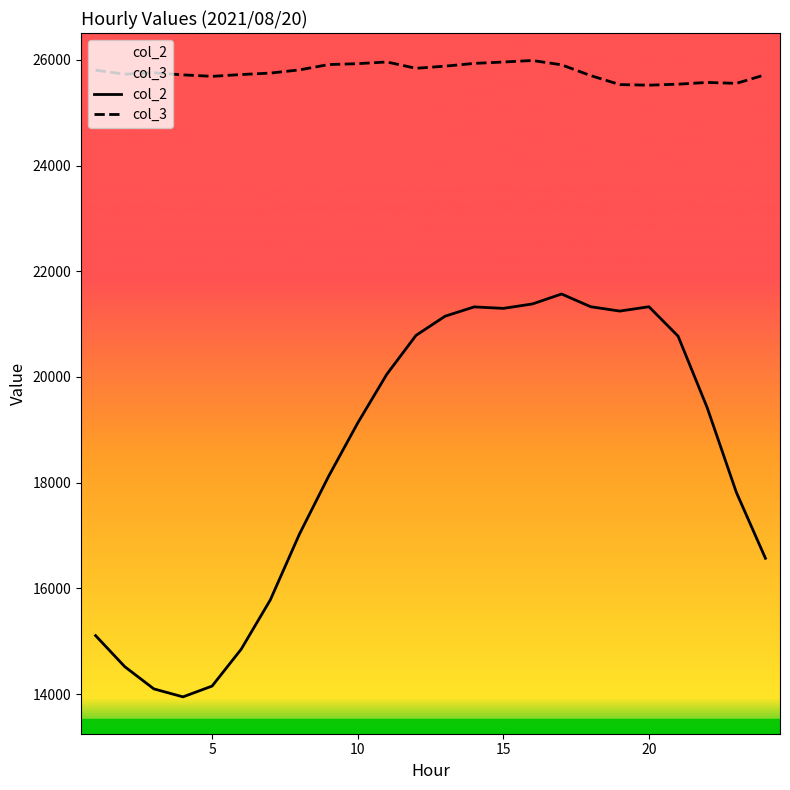

The value of col_3 at 5 is 43693. True or false?

False